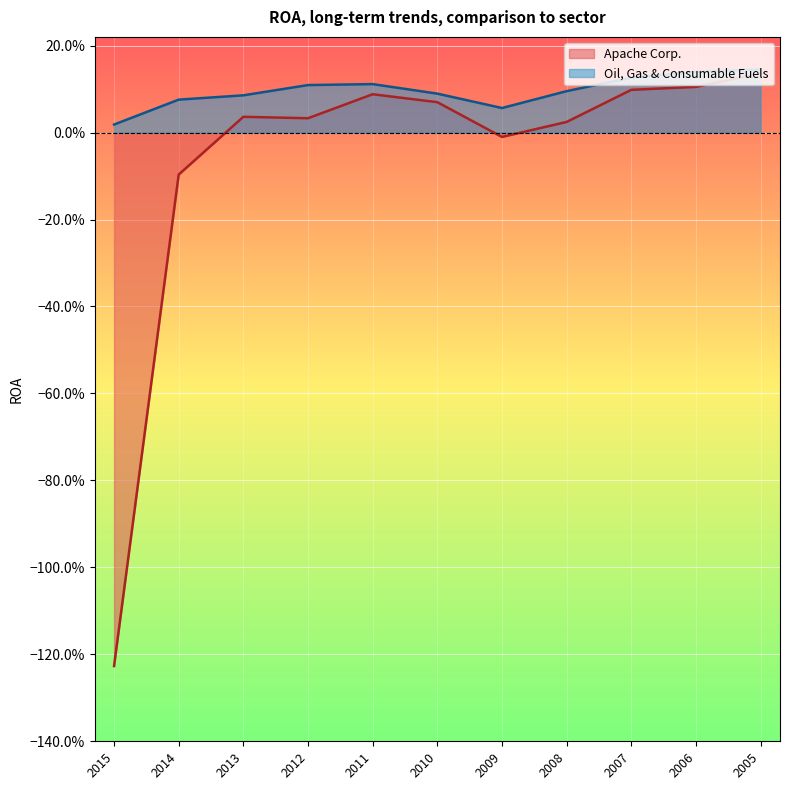

The value of Apache Corp. at 2015 is -1.2. True or false?

True